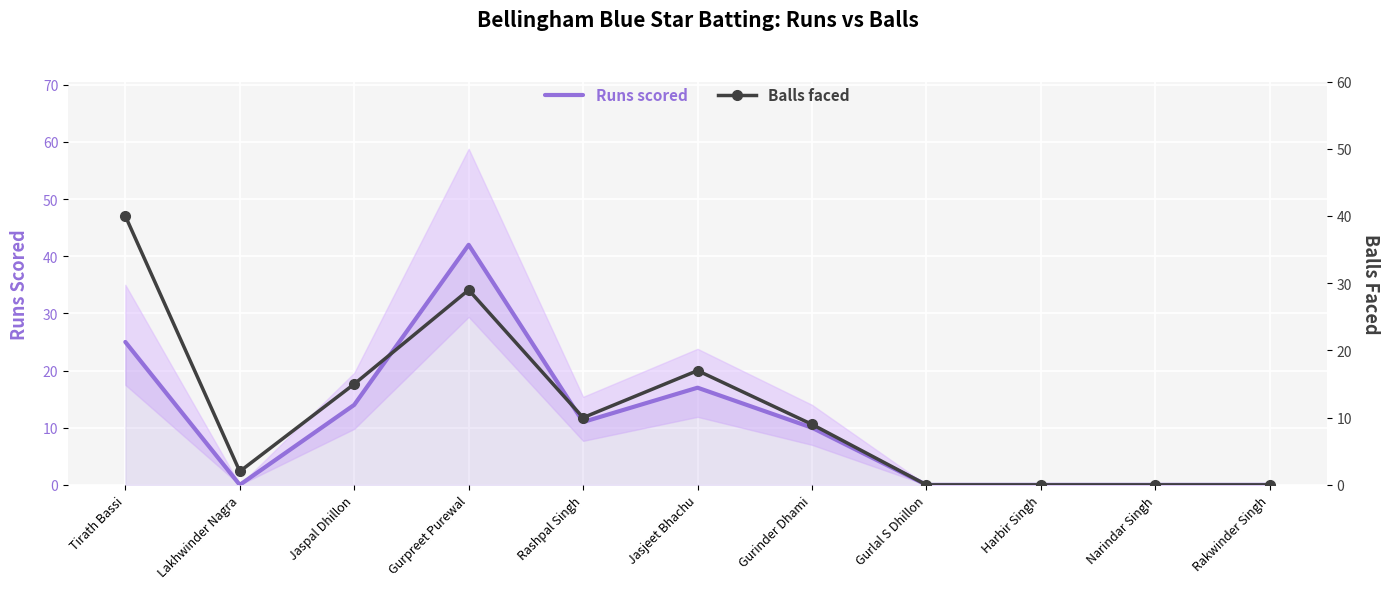

How many interior local peaks does the Runs scored series have?

2